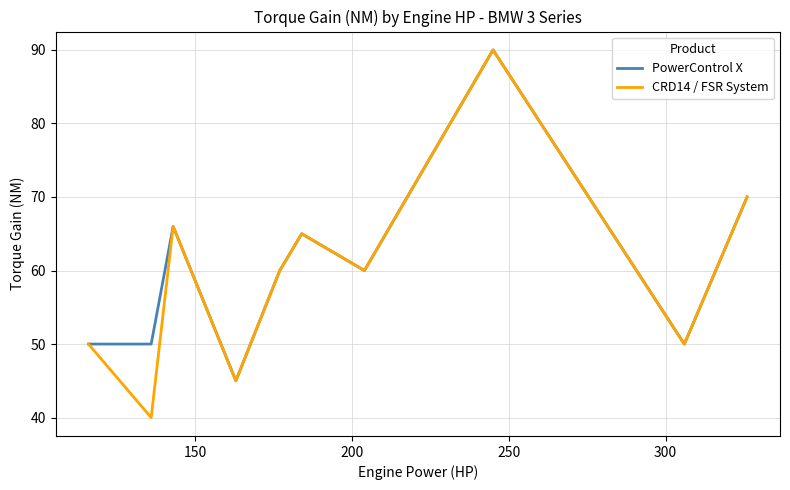

Does the chart display data point markers on the line(s)?

No